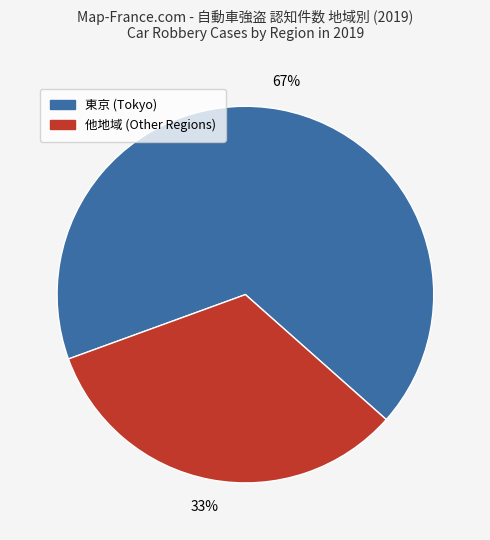

Does any single category account for the majority?

Yes